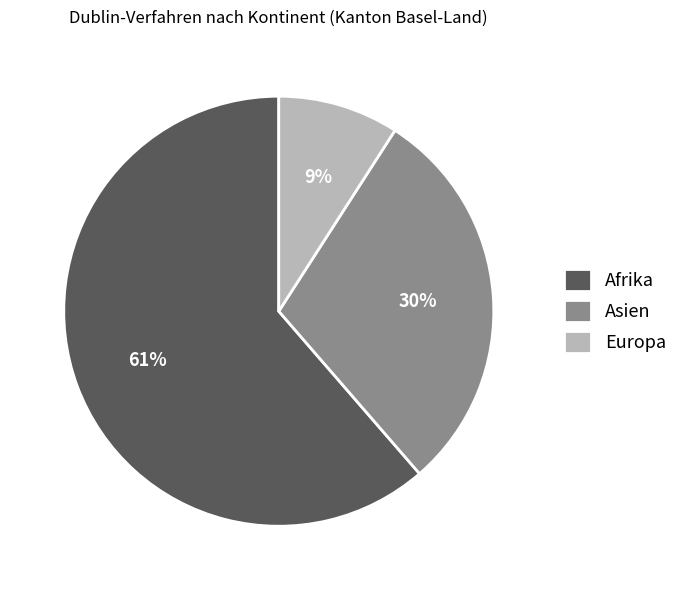

To the nearest percent, what percentage of the pie is Afrika?

61%